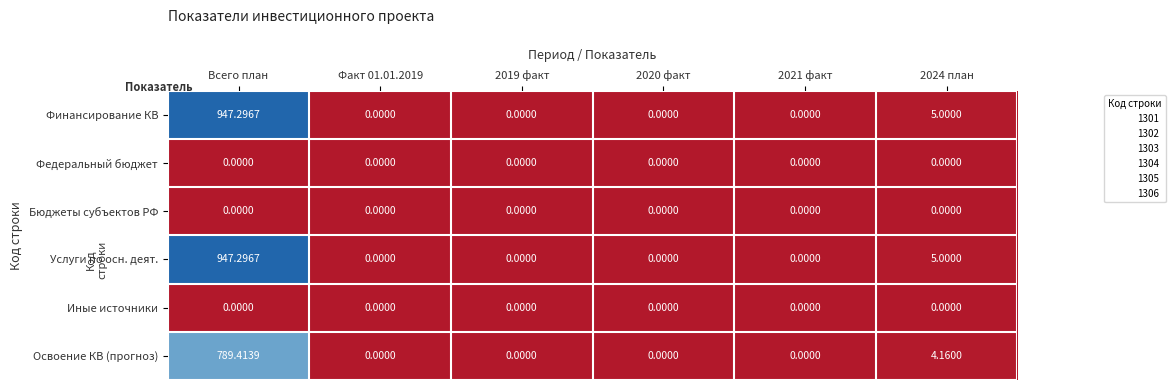

Is the value of Финансирование КВ at Всего план greater than the value of Услуги по осн. деят. at 2021 факт?

Yes